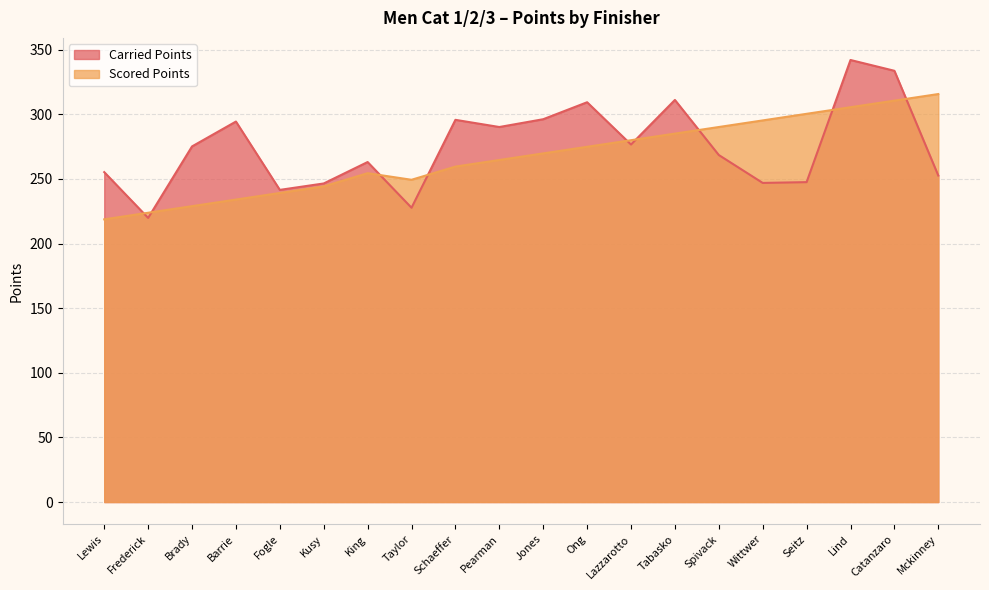

What is the value of the Scored Points point at the 4th from the left?

234.0